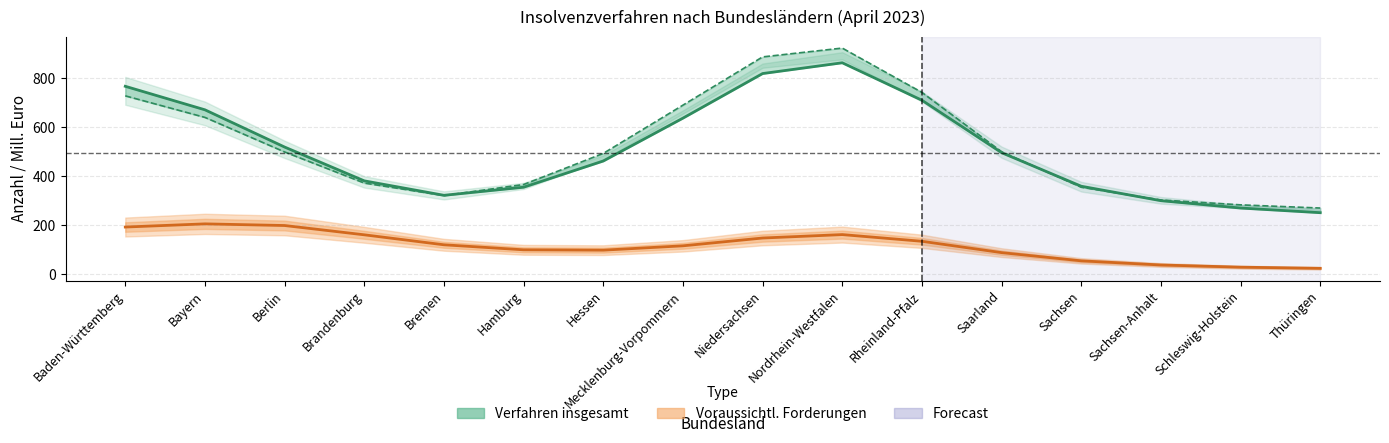

What is the label of the 16th point from the left?

Thüringen